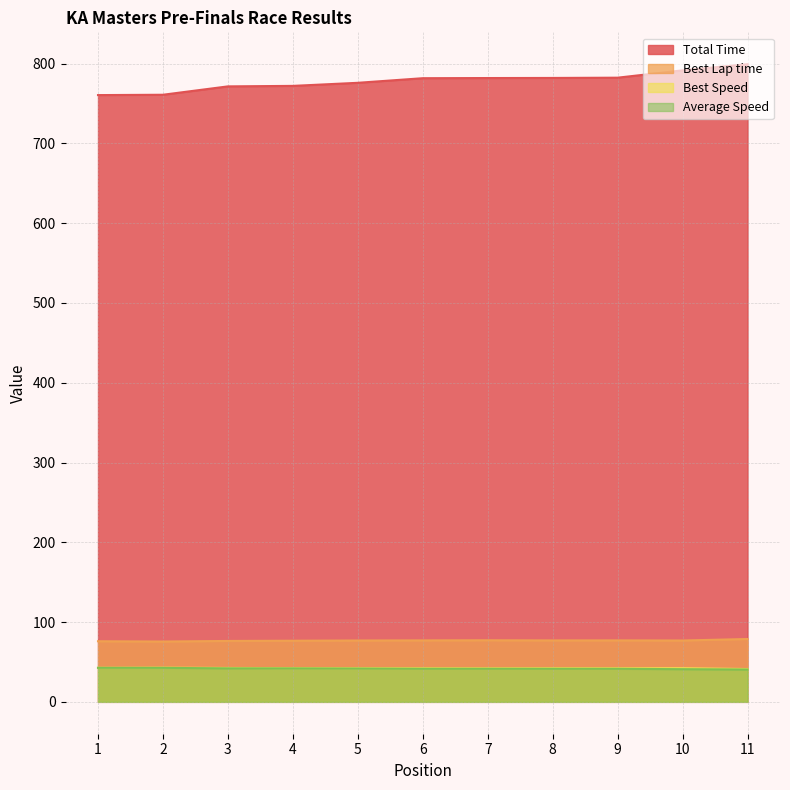

Is it true that Best Lap time equals 44.2 at 3?

False